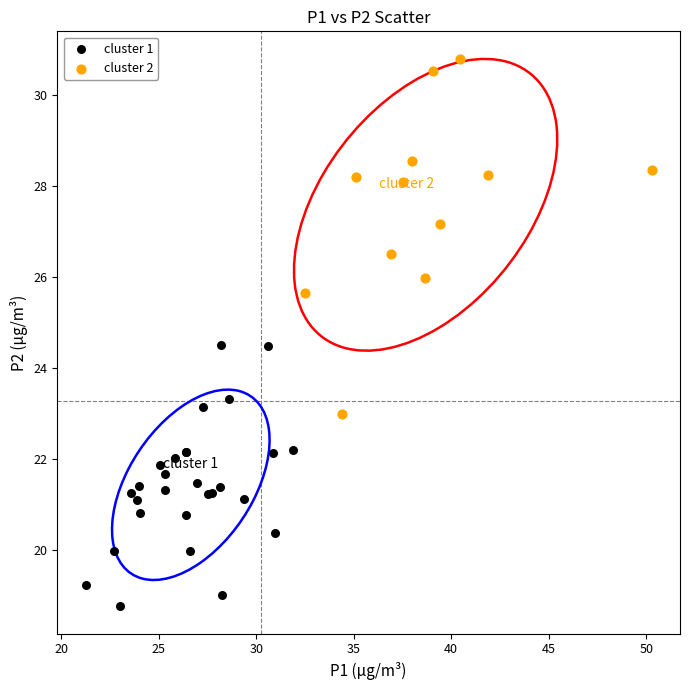

Which series contains the lowest Y value?

cluster 1